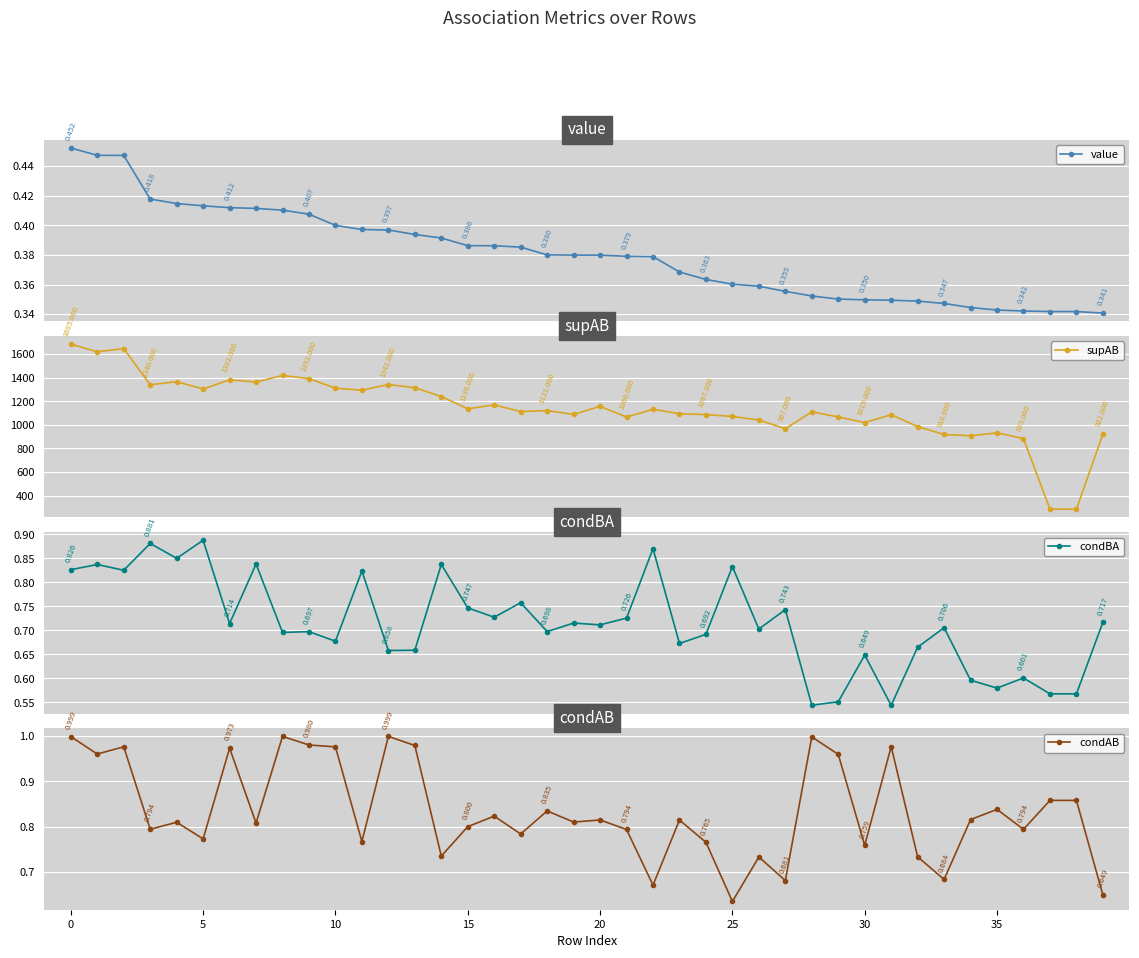

Reading right to left, list all the values displayed in this chart.

value: 0.3	0.3	0.3	0.3	0.3	0.3	0.3	0.3	0.3	0.3	0.4	0.4	0.4	0.4	0.4	0.4	0.4	0.4	0.4	0.4	0.4	0.4	0.4	0.4	0.4	0.4	0.4	0.4	0.4	0.4	0.4	0.4	0.4	0.4	0.4	0.4	0.4	0.4	0.4	0.5
supAB: 922.0	284.0	284.0	883.0	932.0	907.0	918.0	985.0	1086.0	1019.0	1067.0	1110.0	967.0	1041.0	1071.0	1087.0	1094.0	1132.0	1066.0	1157.0	1088.0	1121.0	1113.0	1169.0	1136.0	1240.0	1315.0	1342.0	1294.0	1311.0	1392.0	1419.0	1363.0	1382.0	1304.0	1366.0	1340.0	1647.0	1620.0	1685.0
condBA: 0.7	0.6	0.6	0.6	0.6	0.6	0.7	0.7	0.5	0.6	0.6	0.5	0.7	0.7	0.8	0.7	0.7	0.9	0.7	0.7	0.7	0.7	0.8	0.7	0.7	0.8	0.7	0.7	0.8	0.7	0.7	0.7	0.8	0.7	0.9	0.9	0.9	0.8	0.8	0.8
condAB: 0.6	0.9	0.9	0.8	0.8	0.8	0.7	0.7	1.0	0.8	1.0	1.0	0.7	0.7	0.6	0.8	0.8	0.7	0.8	0.8	0.8	0.8	0.8	0.8	0.8	0.7	1.0	1.0	0.8	1.0	1.0	1.0	0.8	1.0	0.8	0.8	0.8	1.0	1.0	1.0